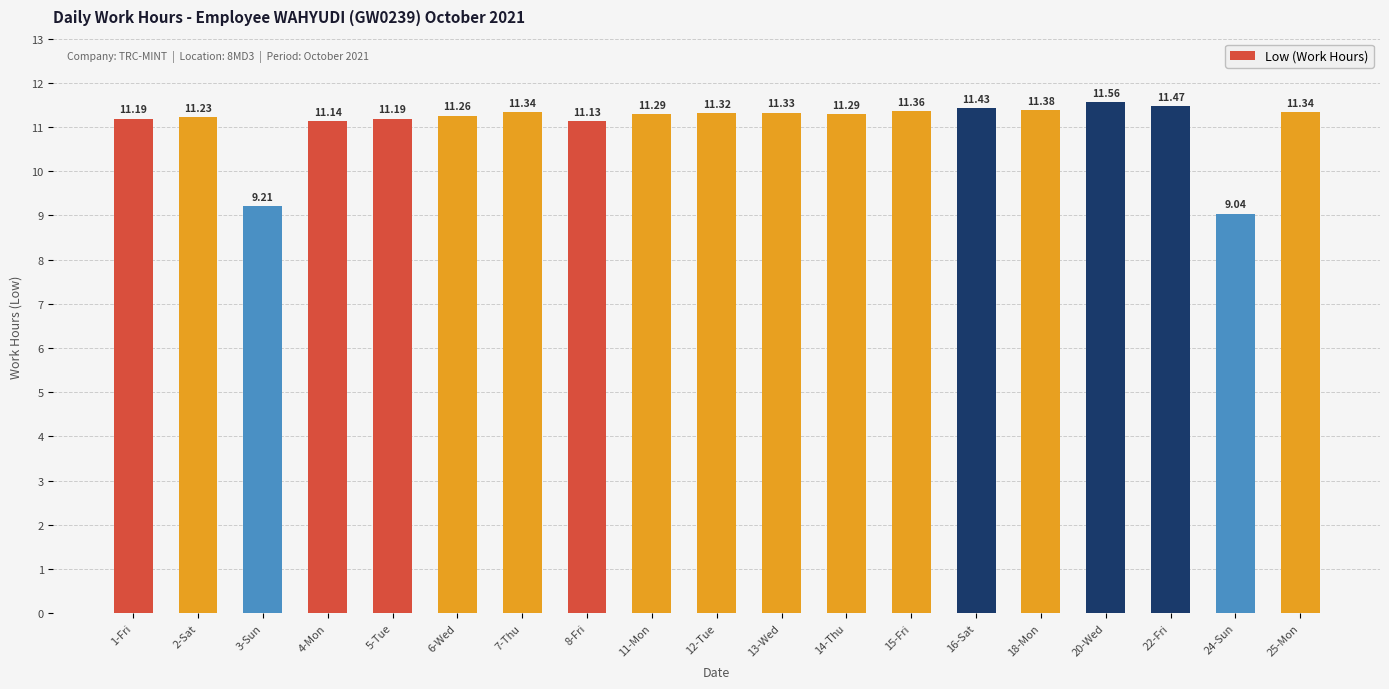

True or false: the data shows 4.4 at 5-Tue.

False